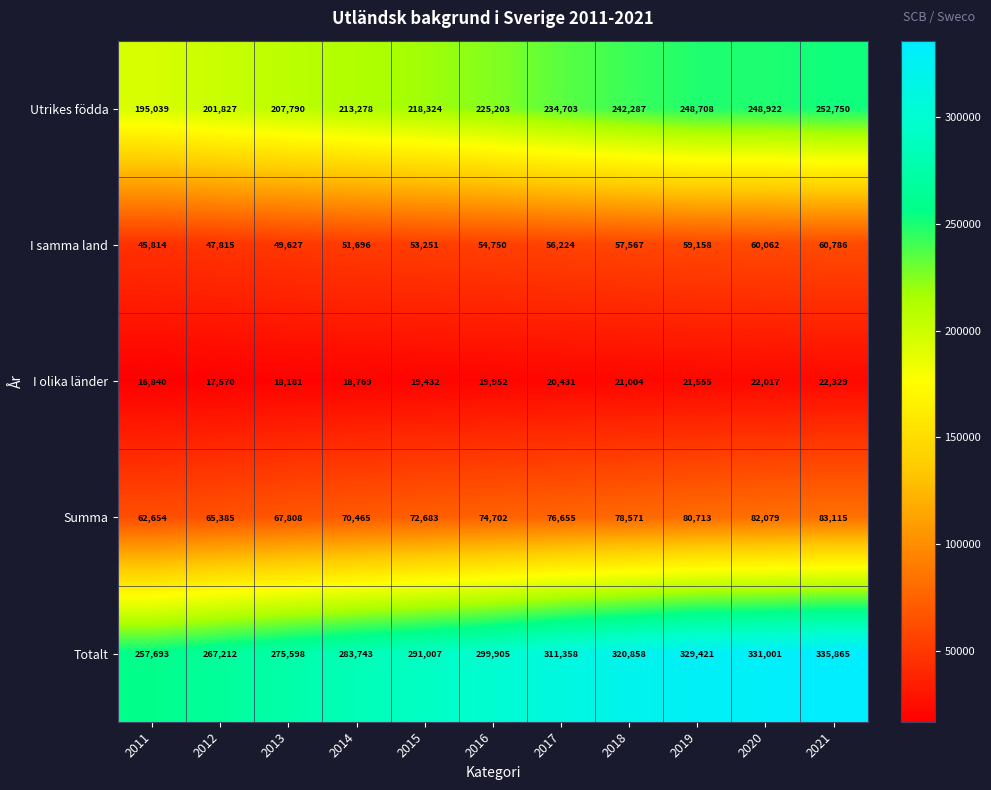

Which series changed the most between 2013 and 2021?

Totalt